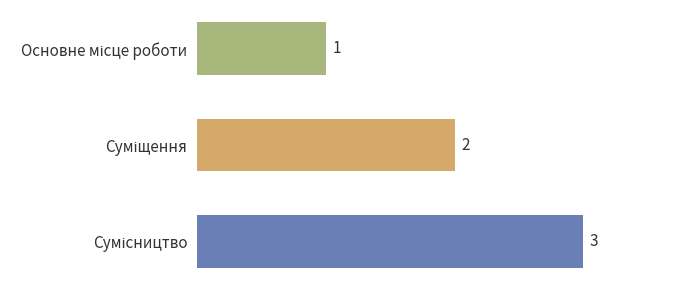

What is the value of the 2nd bar from the top?

2